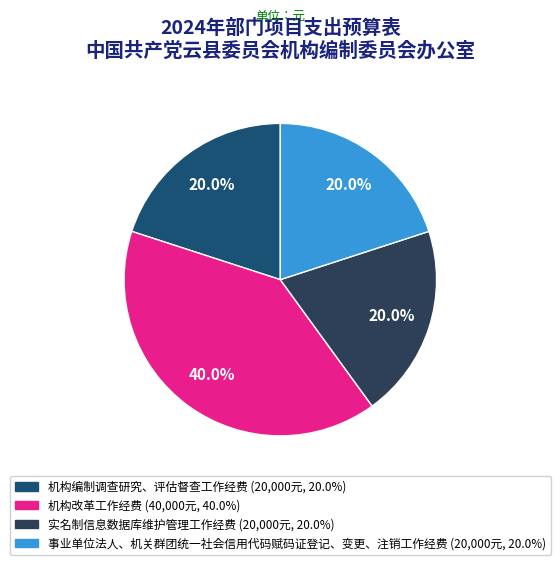

To the nearest percent, what is the difference between the largest and smallest slice percentages?

20%